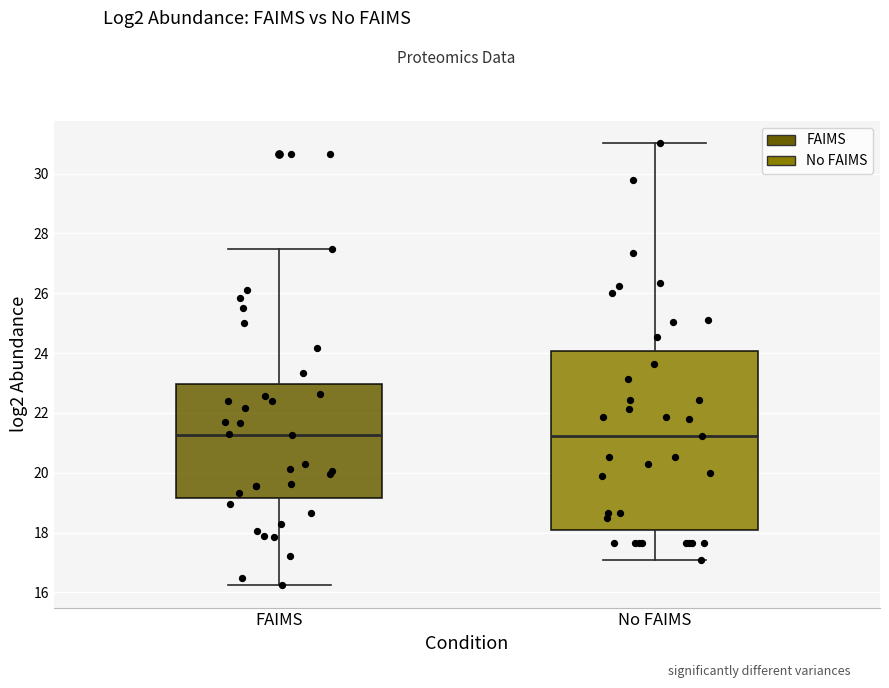

Where does the upper whisker of the box for No FAIMS end on the y-axis? The values are not printed on the chart, so give them approximately, as read against the axis.

31.0